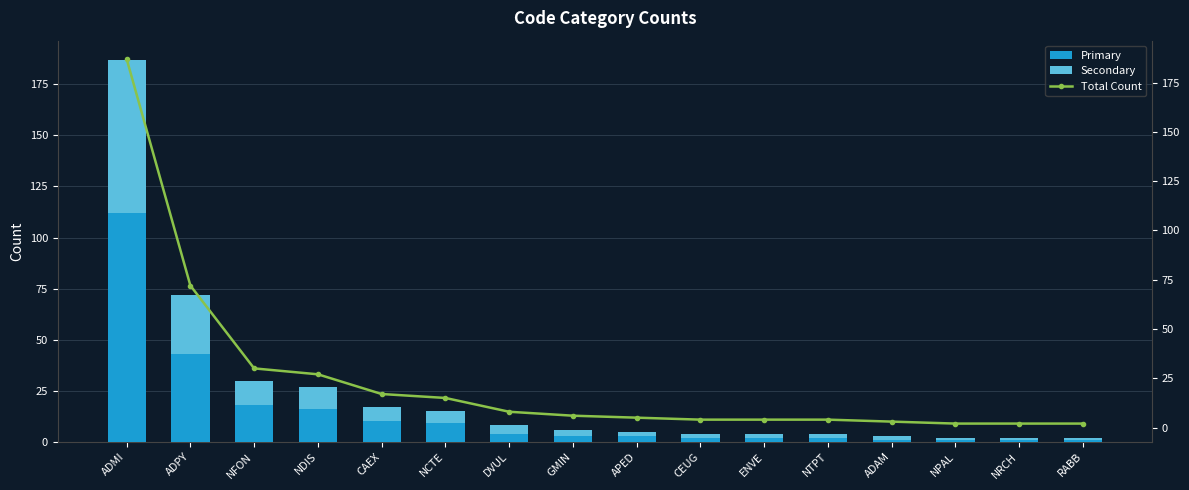

How many data points in Secondary are less than 3?

8